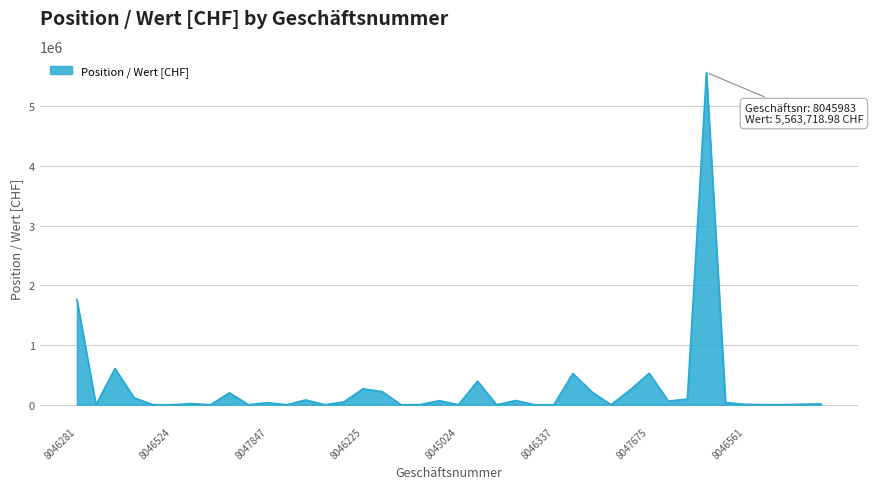

How many lines are shown in the chart?

1